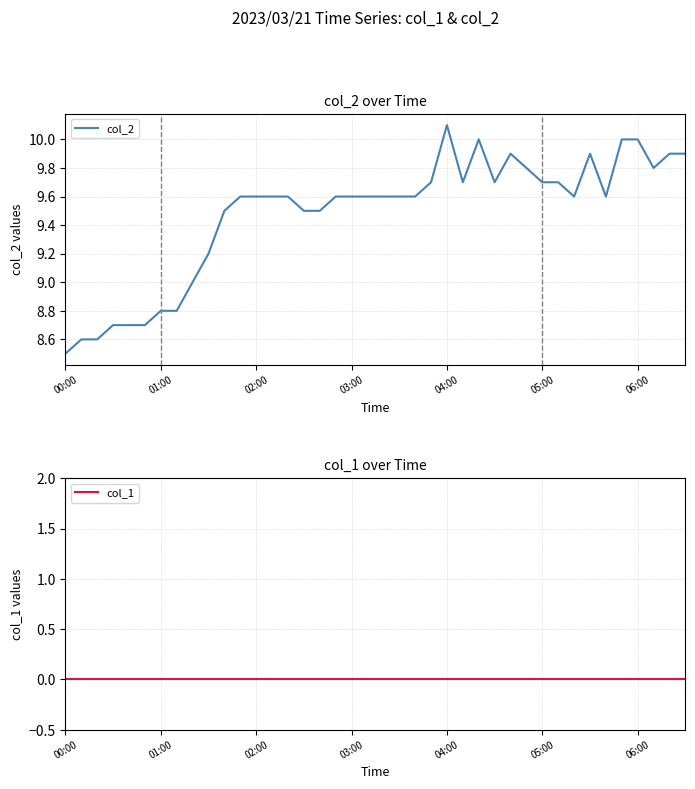

The value of col_2 at 01:00 is 8.8. True or false?

True